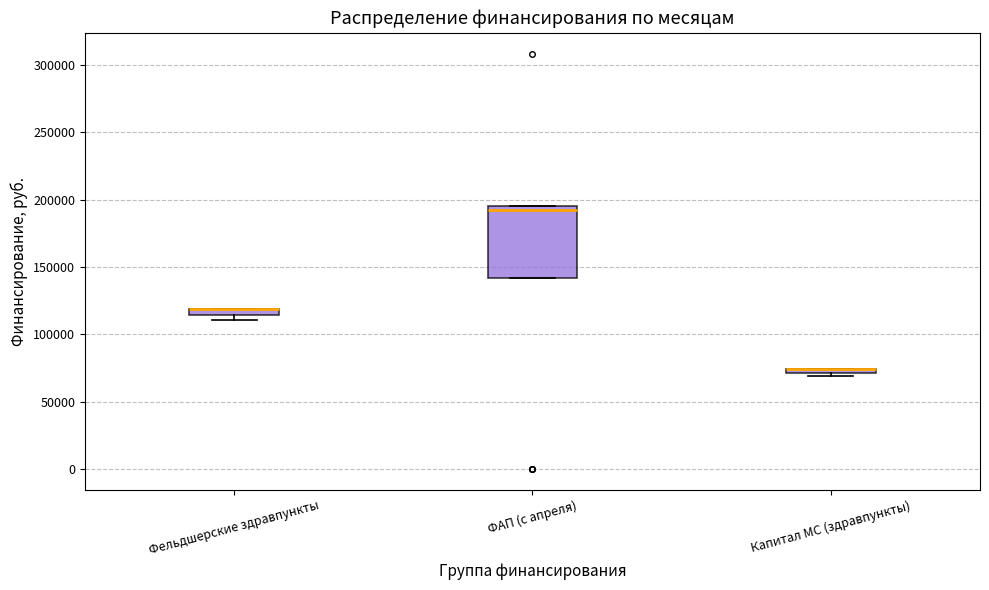

Where is the upper edge of the box for Капитал МС (здравпункты) on the y-axis? The values are not printed on the chart, so give them approximately, as read against the axis.

75000